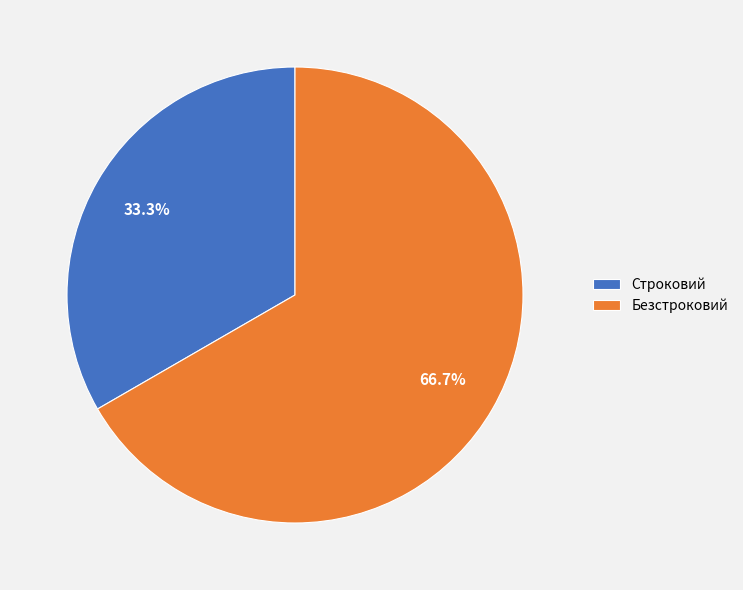

Rank the categories by value from highest to lowest.

Безстроковий, Строковий